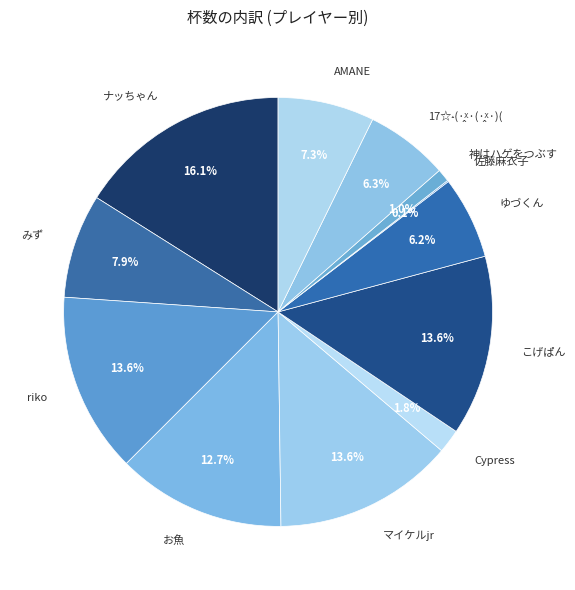

Which category has the biggest portion of the pie?

ナッちゃん